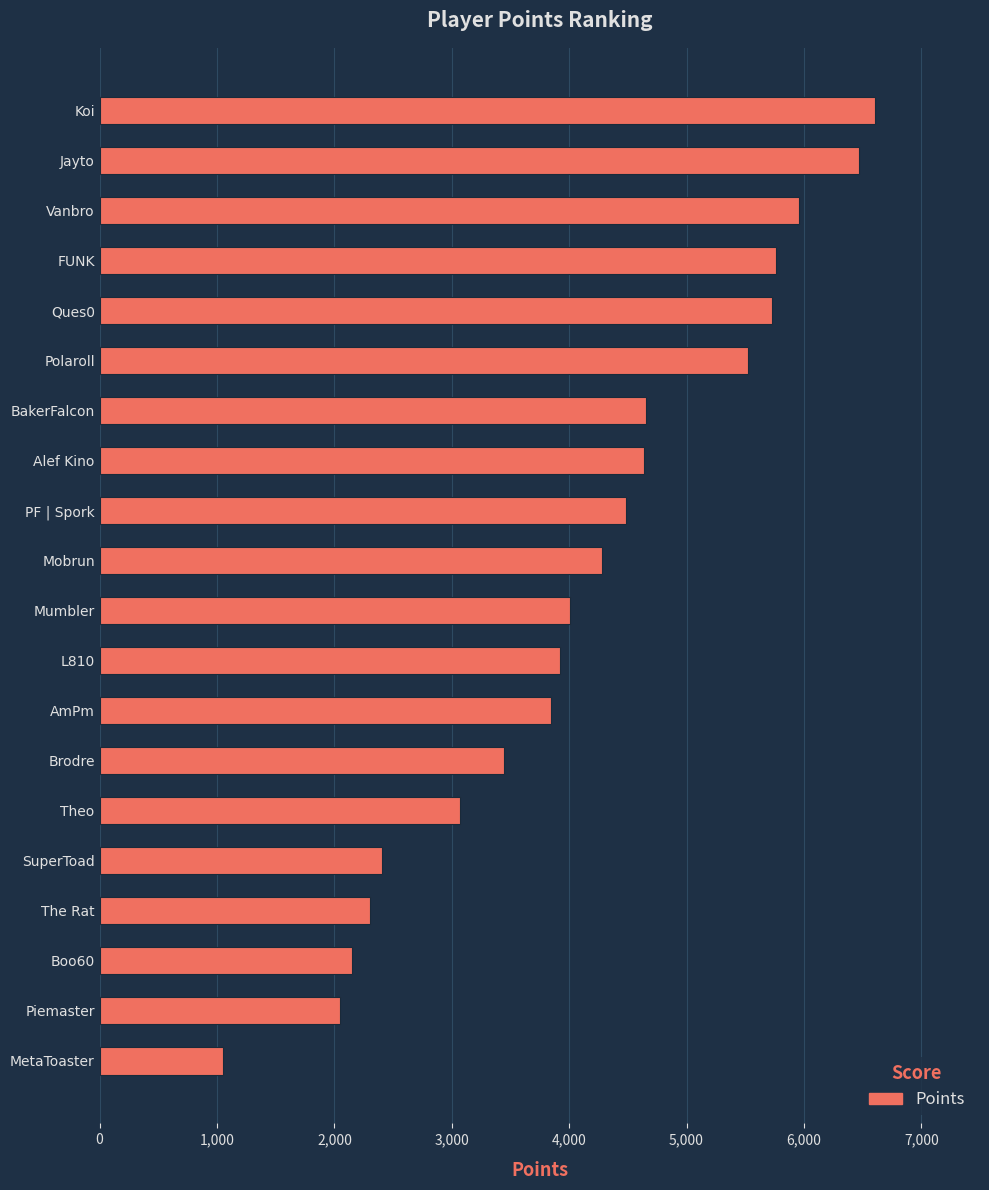

What value does the data have at Jayto, to the nearest 10?

6470